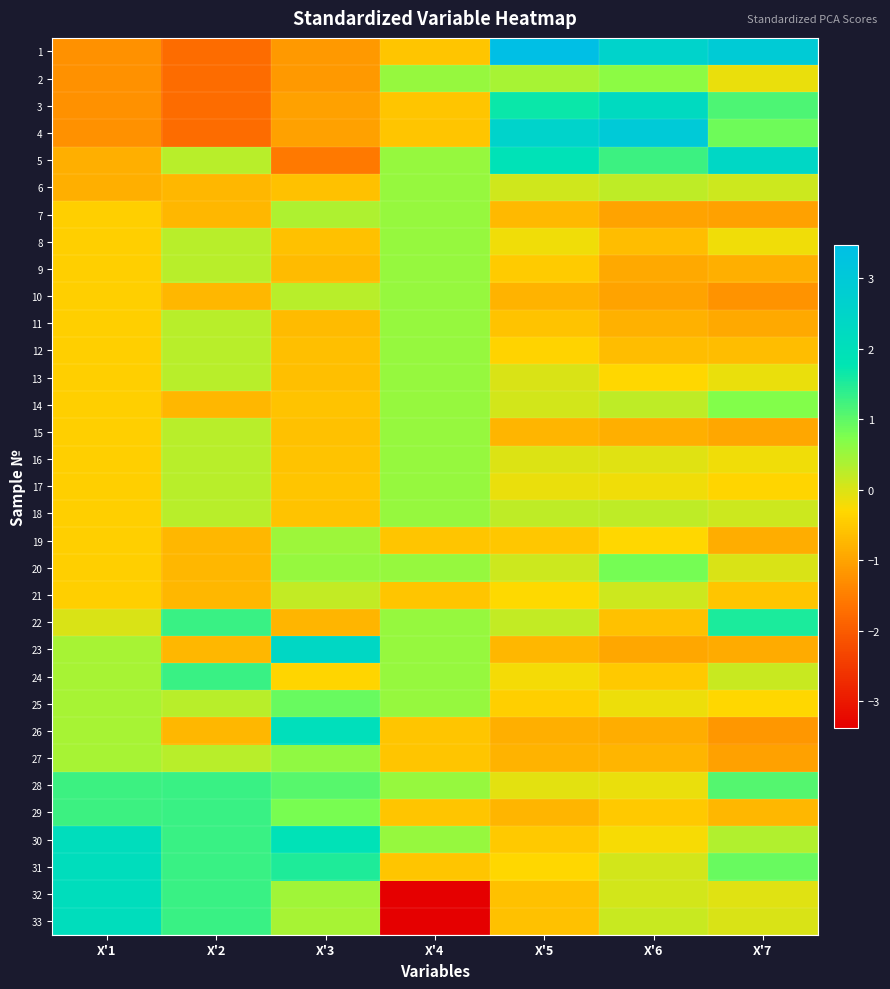

What is the spread (max minus min) of values at X'5?

4.3